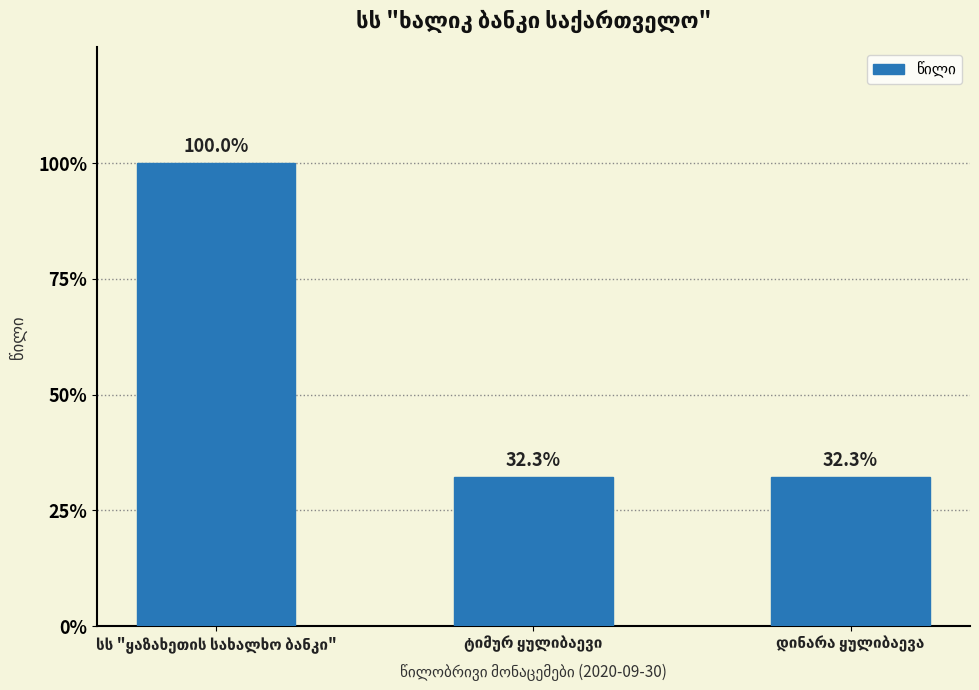

Are the bars horizontal?

No